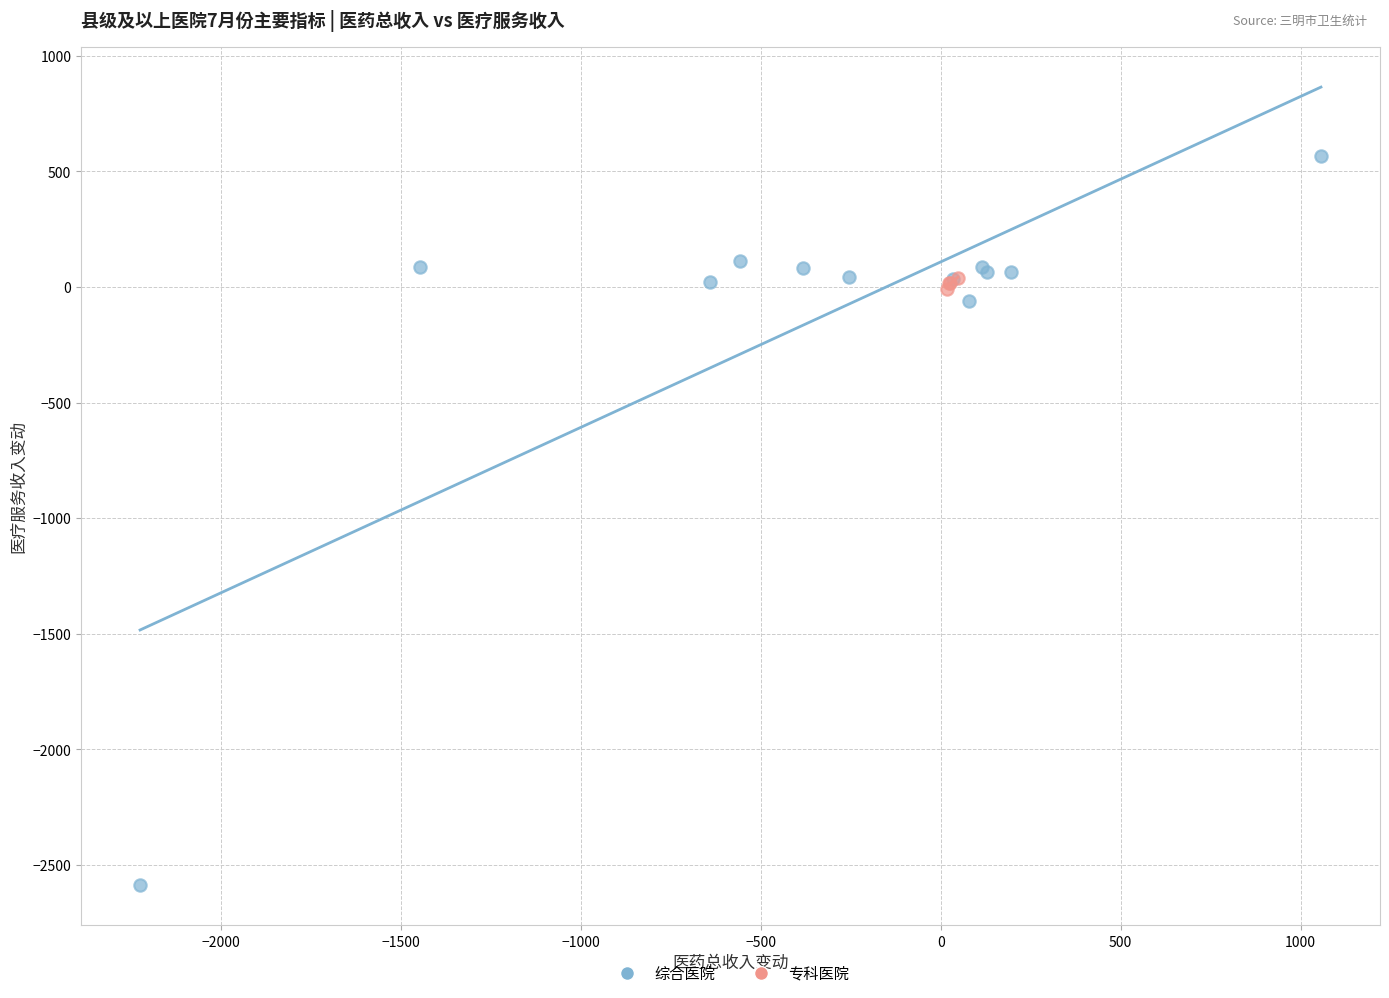

Which series contains the highest Y value?

综合医院